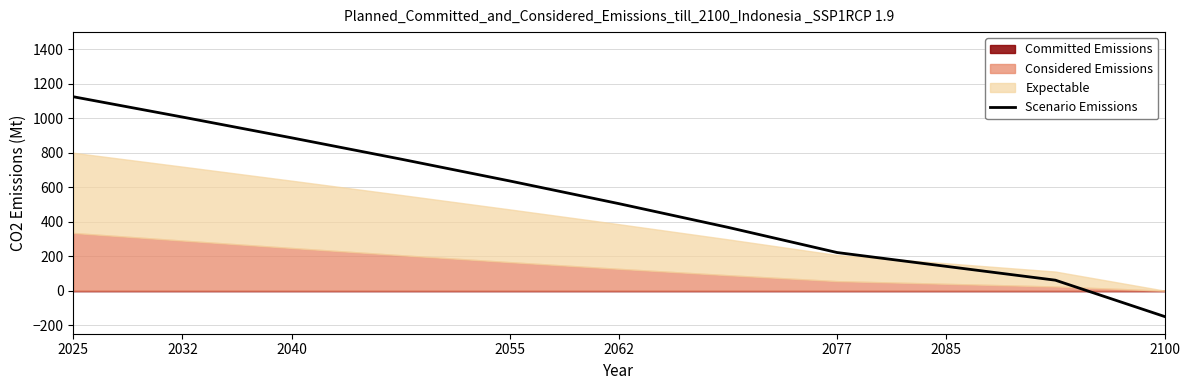

At which label is Scenario Emissions closest to 487?

2062